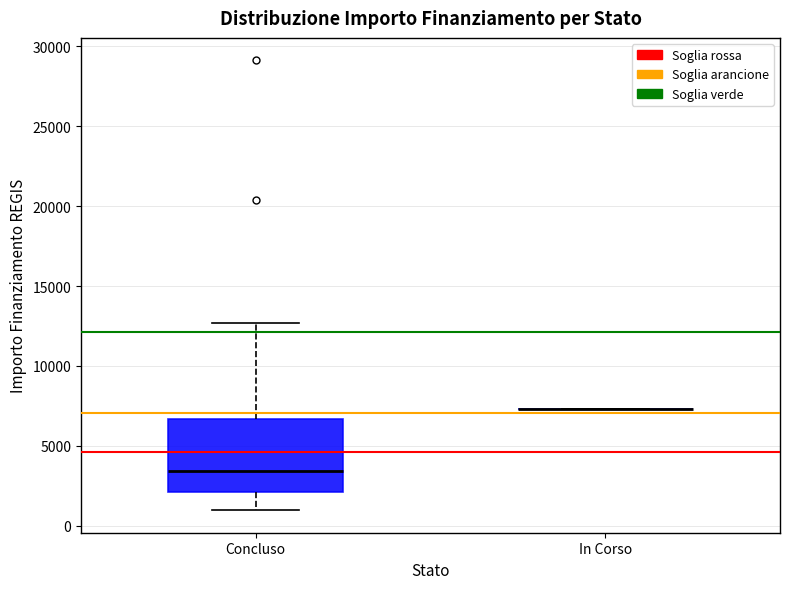

Where is the lower edge of the box for Concluso on the y-axis? The values are not printed on the chart, so give them approximately, as read against the axis.

2000